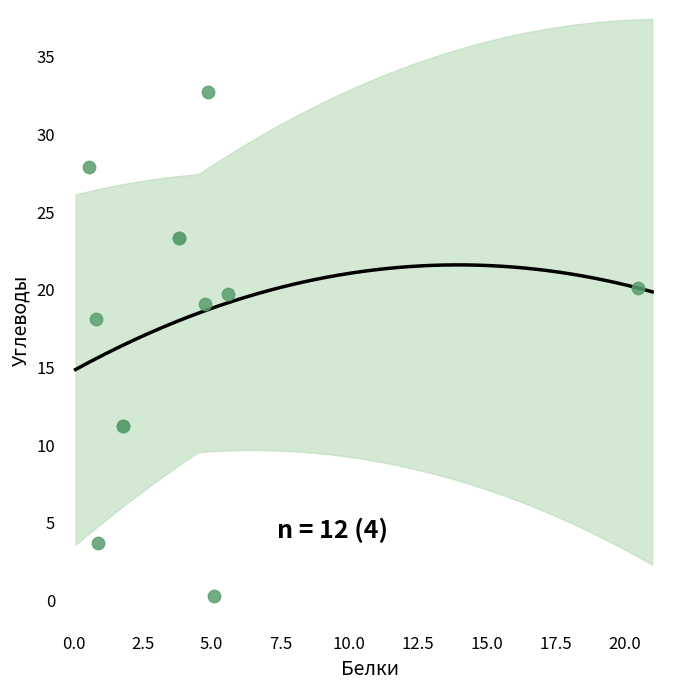

What Y value in the scatter plot is closest to 16?

18.1